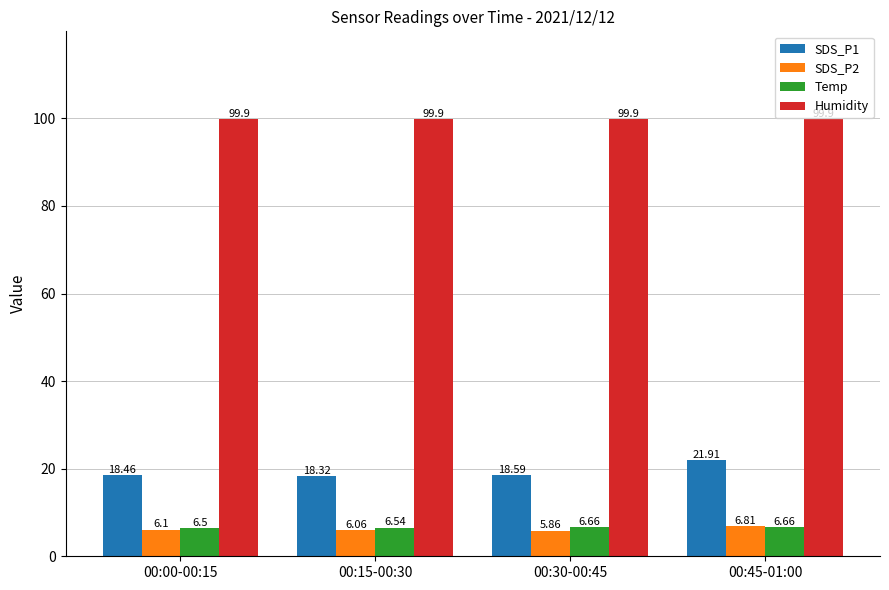

What is the difference between the maximum and minimum values in the Temp series?

0.2